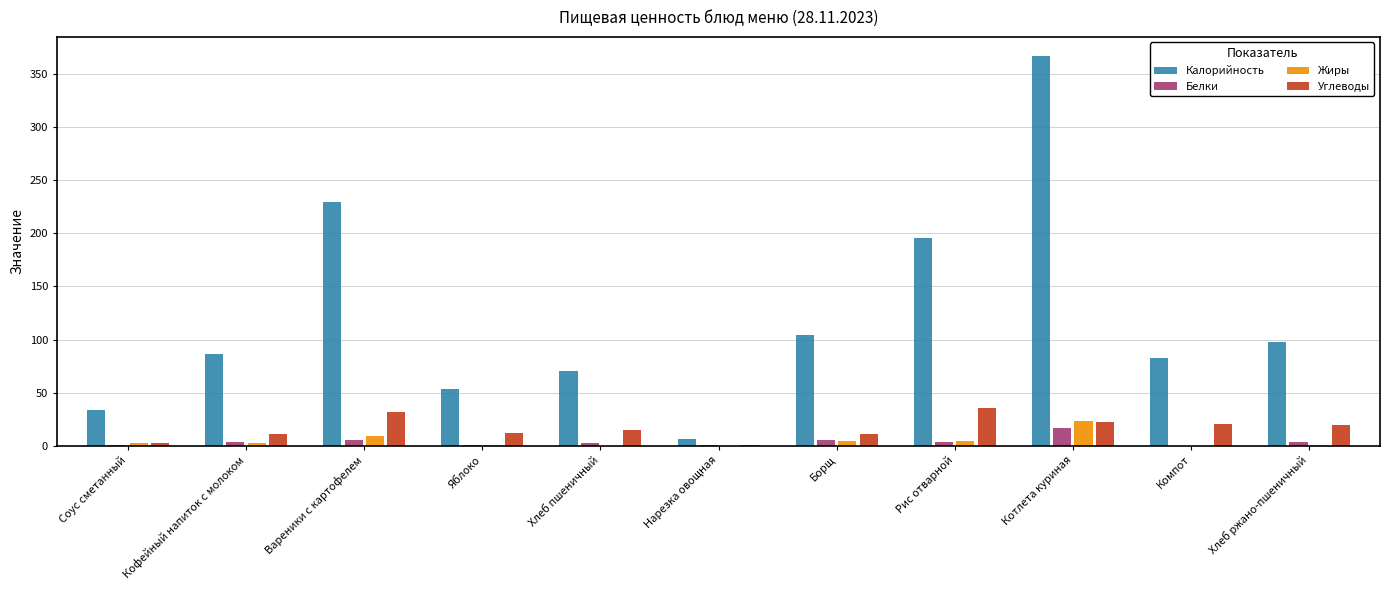

What is the greatest value displayed?

366.8